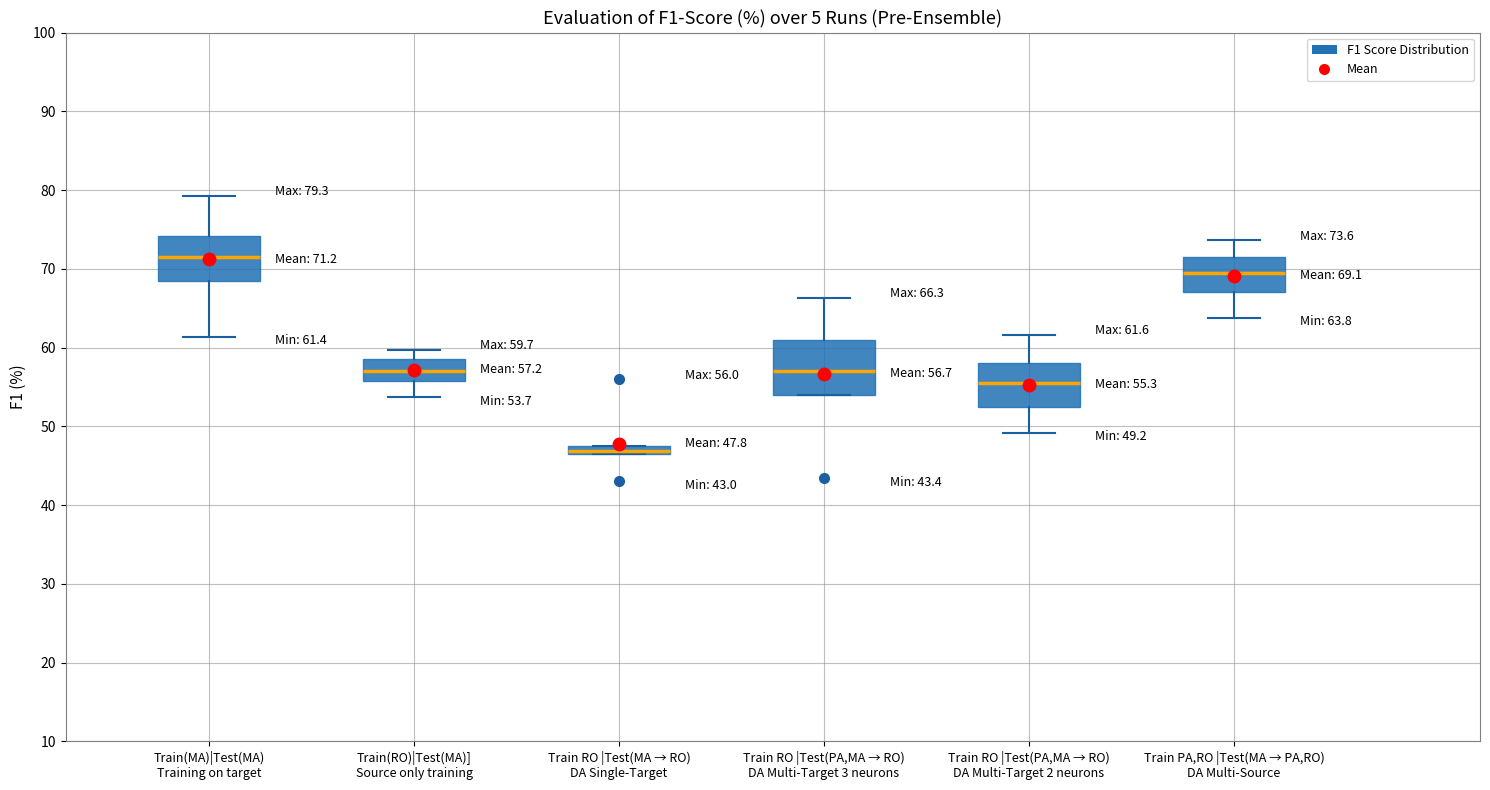

Which box is the tallest, from its lower edge to its upper edge?

Train RO |Test(PA,MA → RO) DA Multi-Target 3 neurons